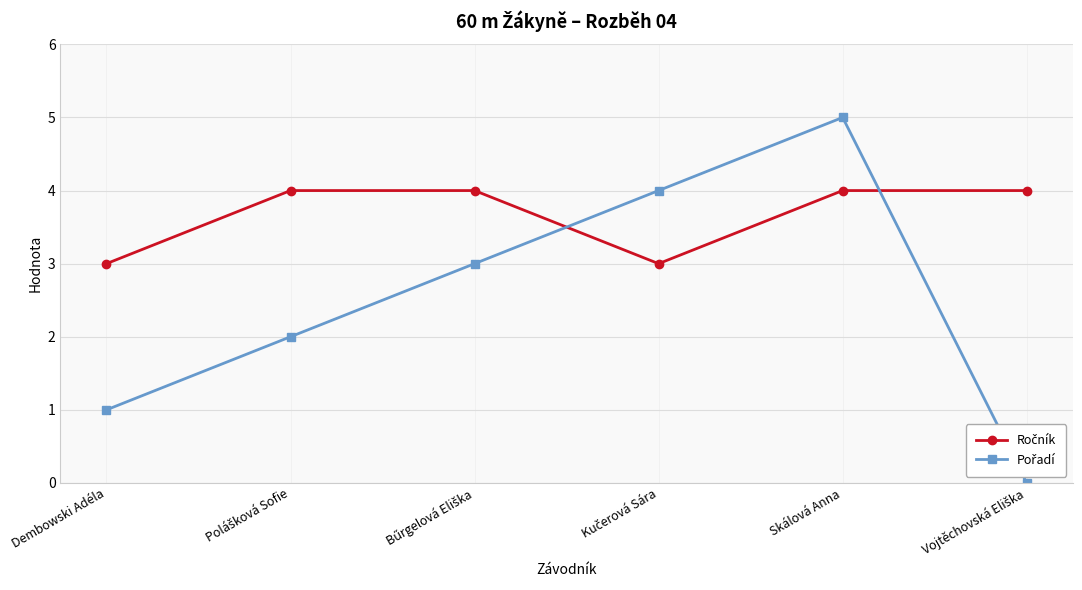

Which label corresponds to the largest value in the chart?

Skálová Anna